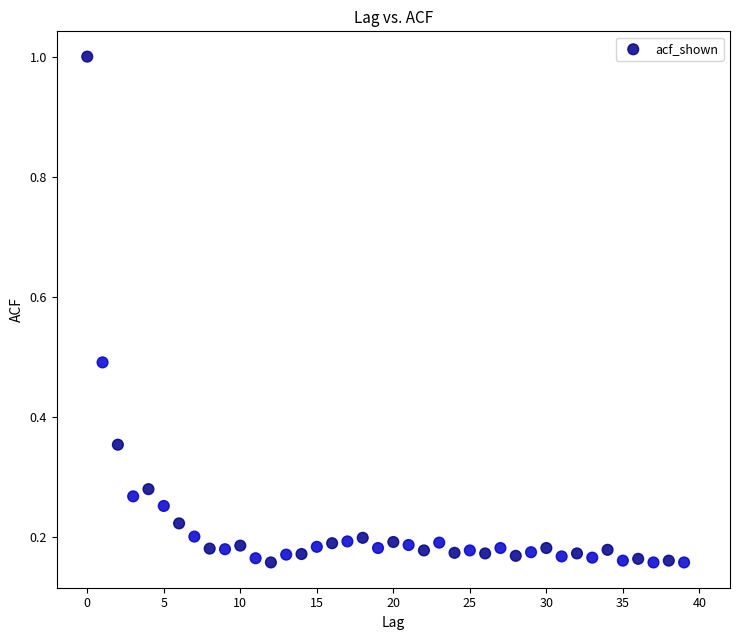

What is the range of Y values (max minus min)?

0.8